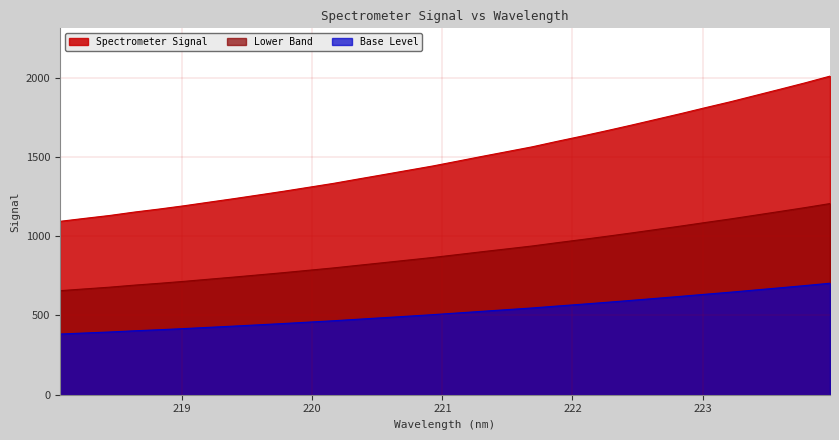

The chart shows a value of 320.4 at 219.2067. True or false?

False